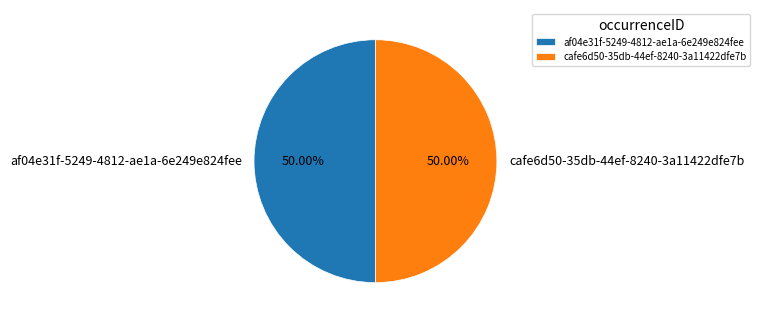

To the nearest percent, what is the average slice percentage?

50%